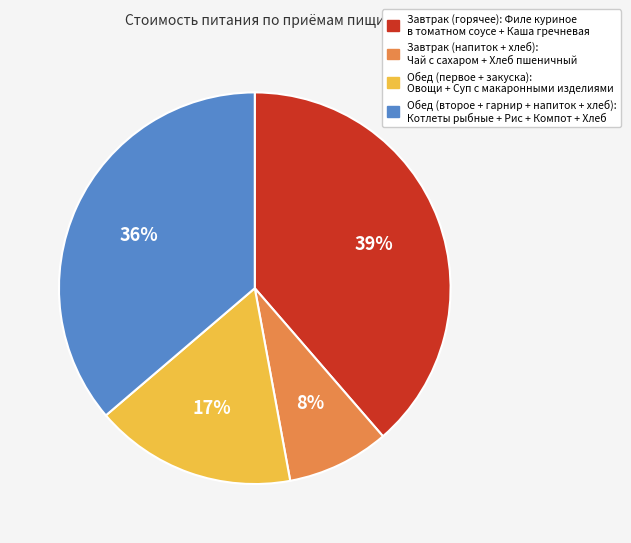

To the nearest percent, what is the average slice percentage?

25%